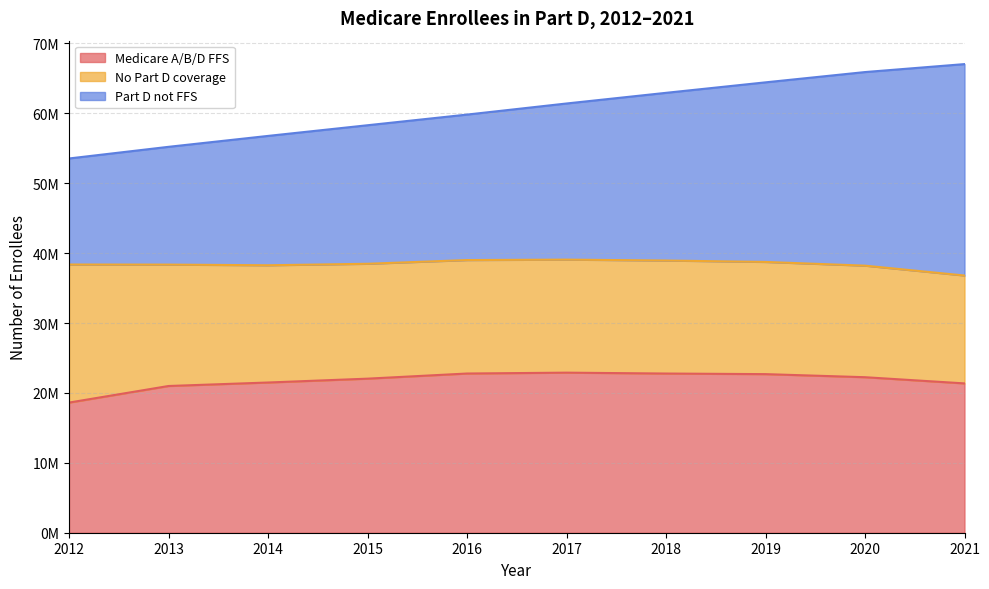

Count the number of categories in the chart.

10